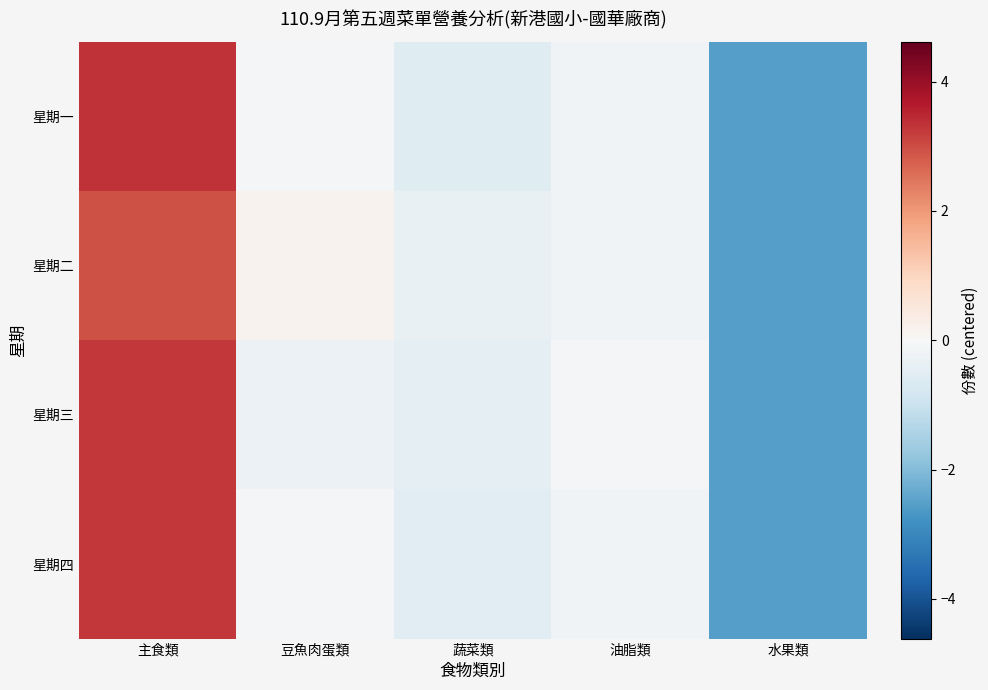

What is the minimum value shown in the chart?

-2.6